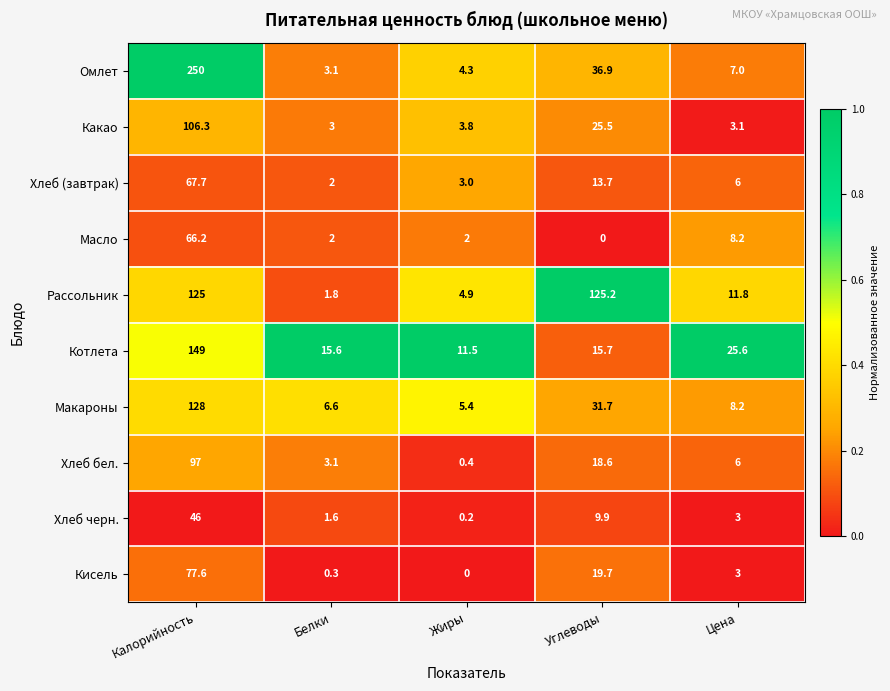

At how many categories does at least one series exceed 0?

5